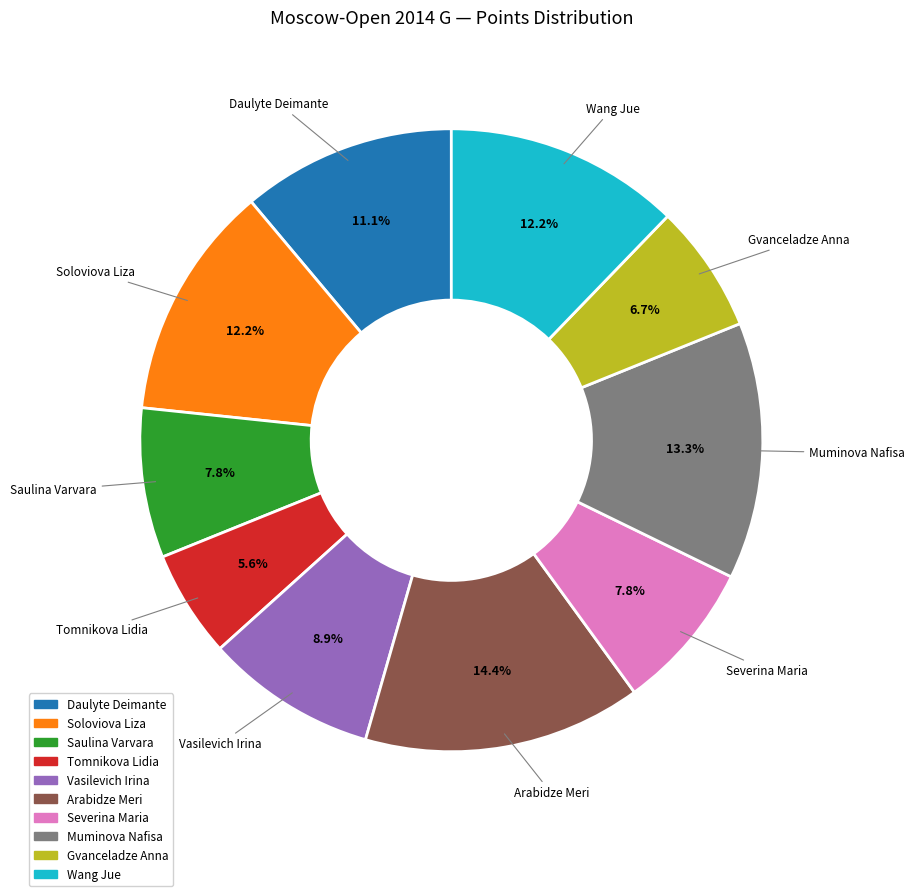

To the nearest percent, what percentage of the pie is Wang Jue?

12%